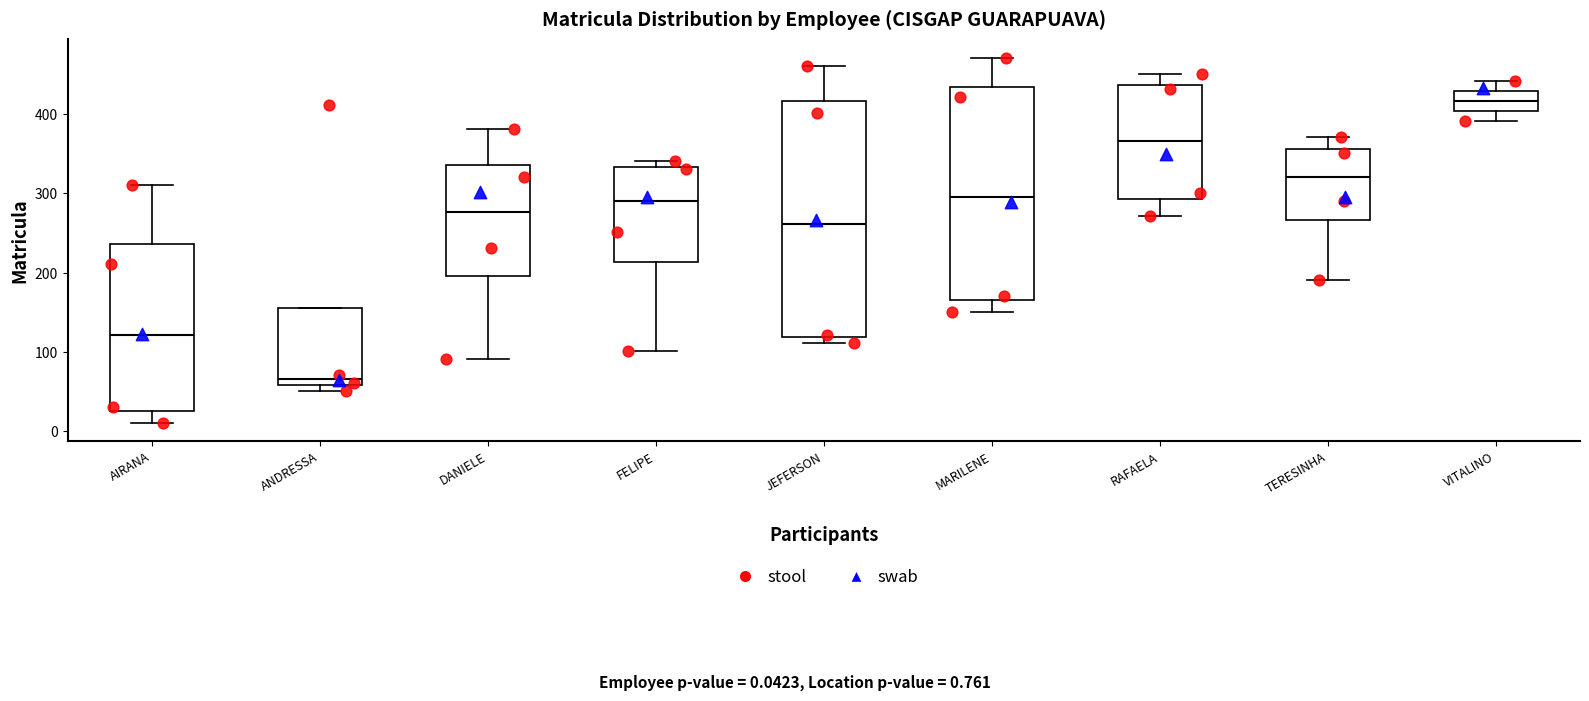

Comparing the boxes themselves (not the whiskers), which one is the tallest?

JEFERSON